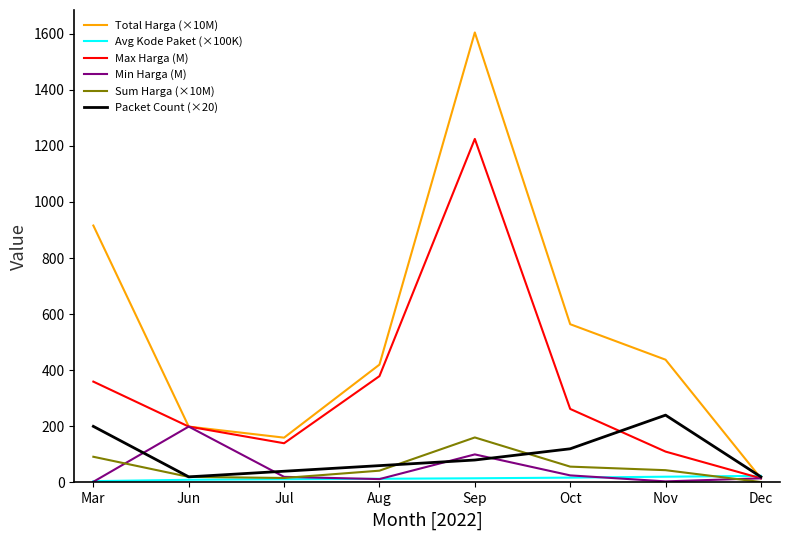

At which label does Sum Harga (×10M) first exceed 43?

Mar